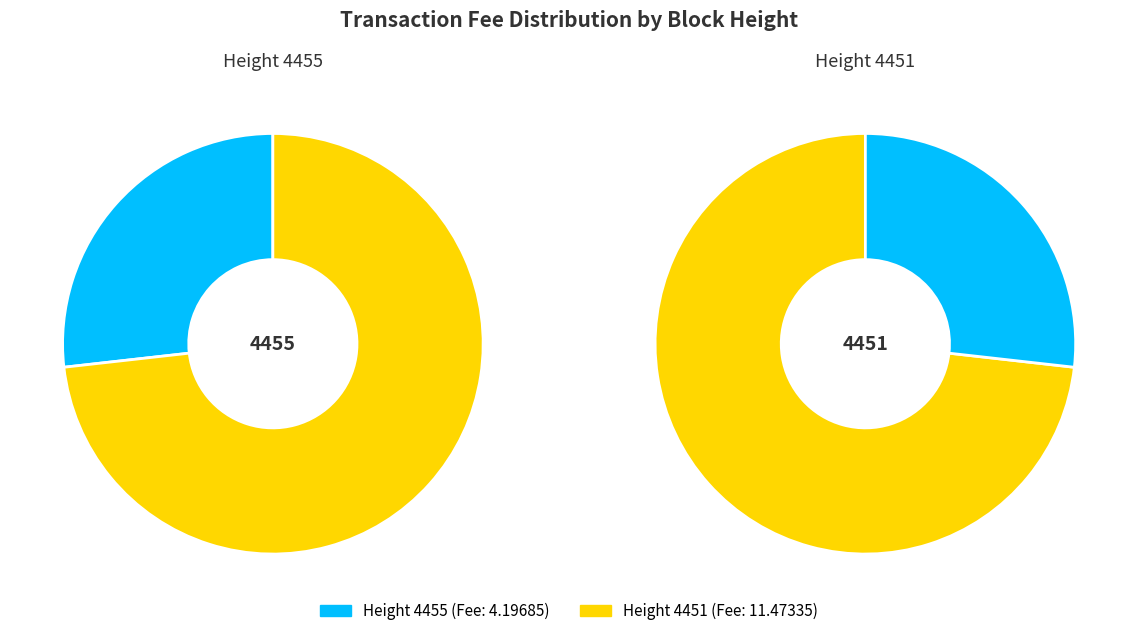

To the nearest percent, what is the difference between the 4455 and 4451 slice percentages?

46%